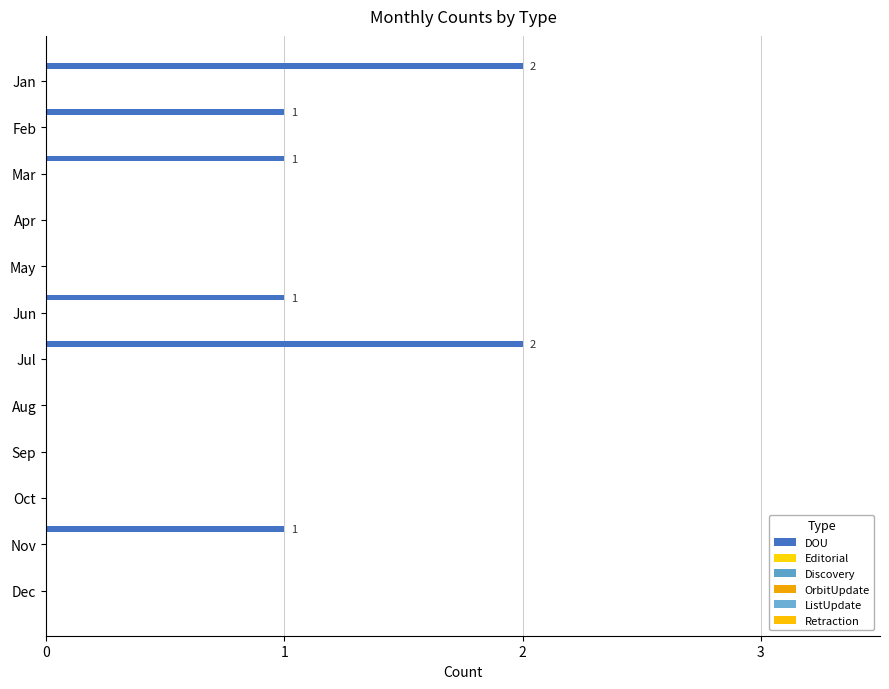

Are the bars horizontal?

Yes